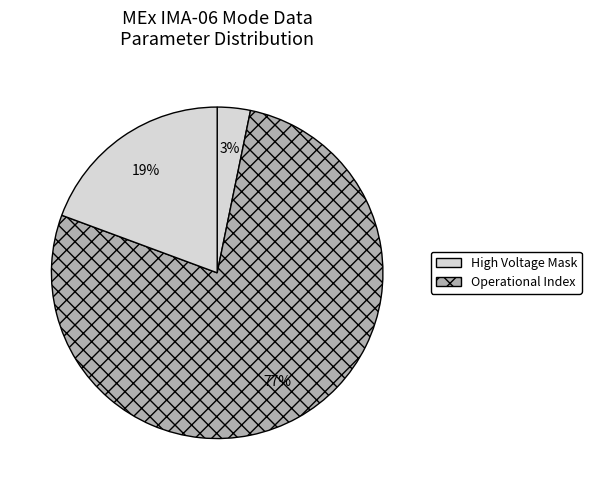

Count the number of slices in the pie.

3